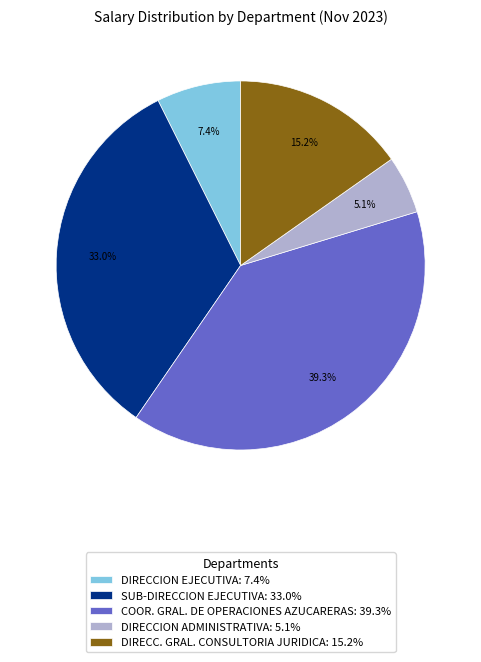

To the nearest percent, what percentage of the pie is COOR. GRAL. DE OPERACIONES AZUCARERAS?

39%